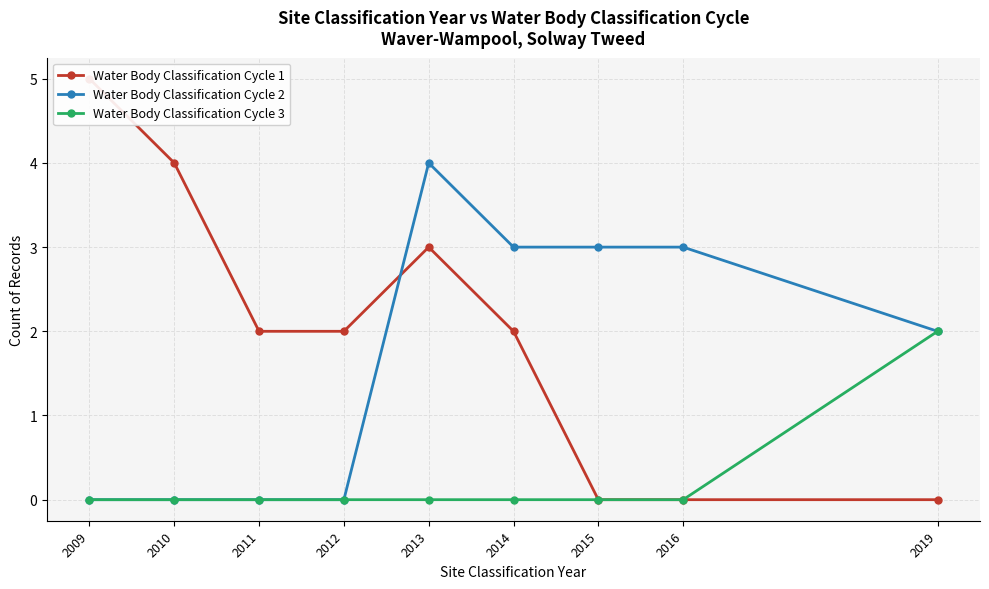

Which series has the largest range (max minus min)?

Water Body Classification Cycle 1